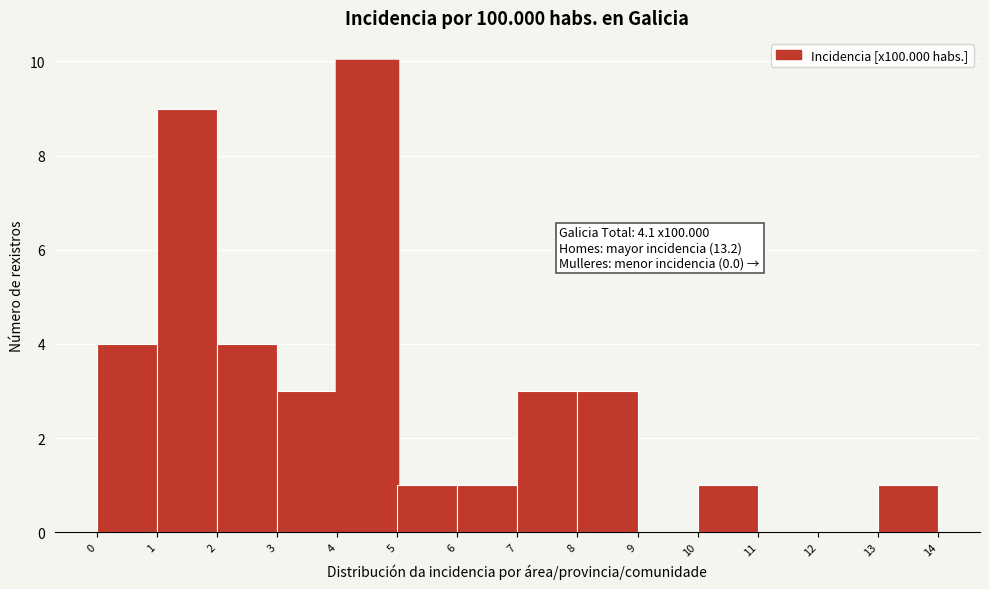

Over which range of the x-axis is the bar tallest?

4 to 5